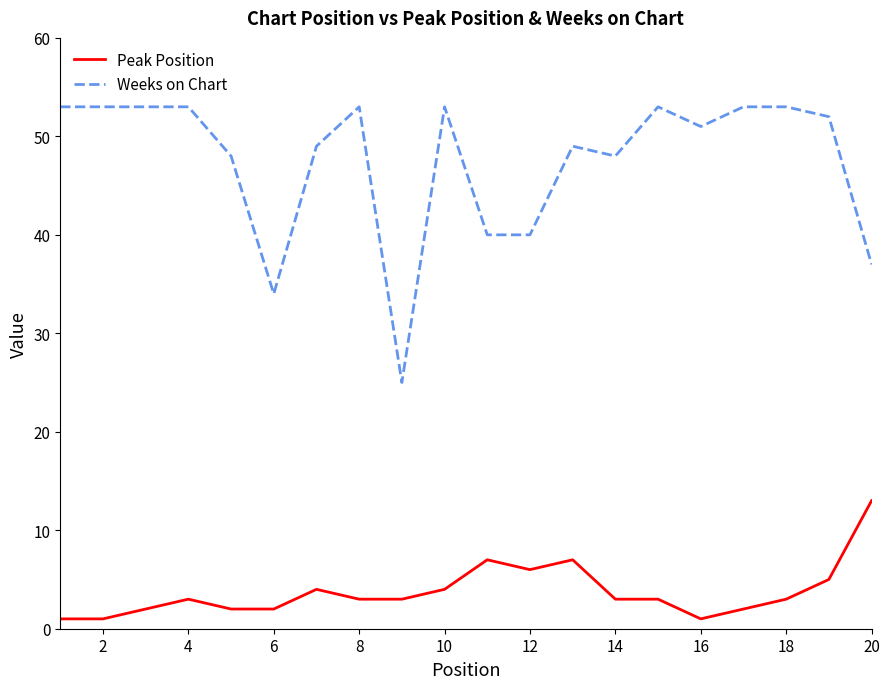

Which series has the largest range (max minus min)?

Weeks on Chart